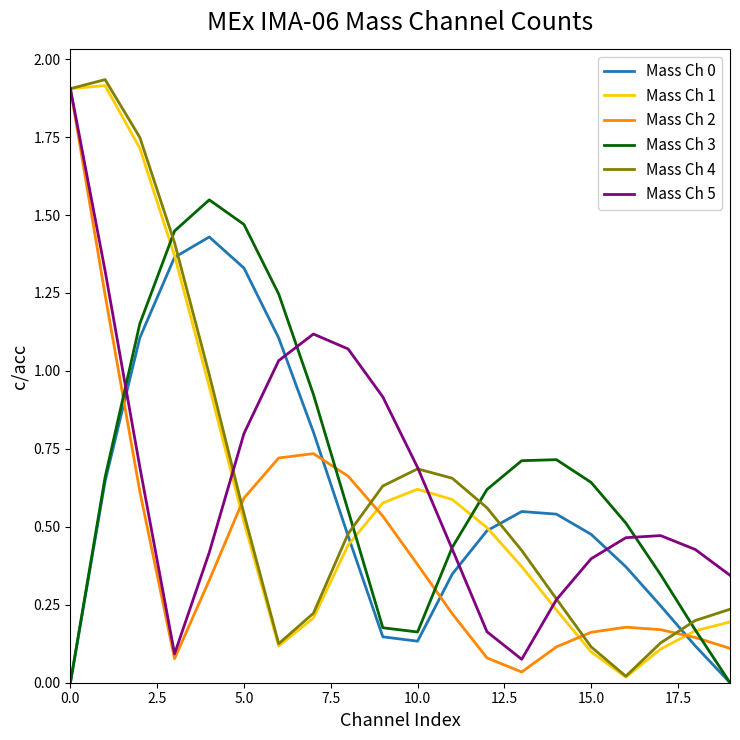

True or false: Mass Ch 2 and Mass Ch 0 cross at least once.

True